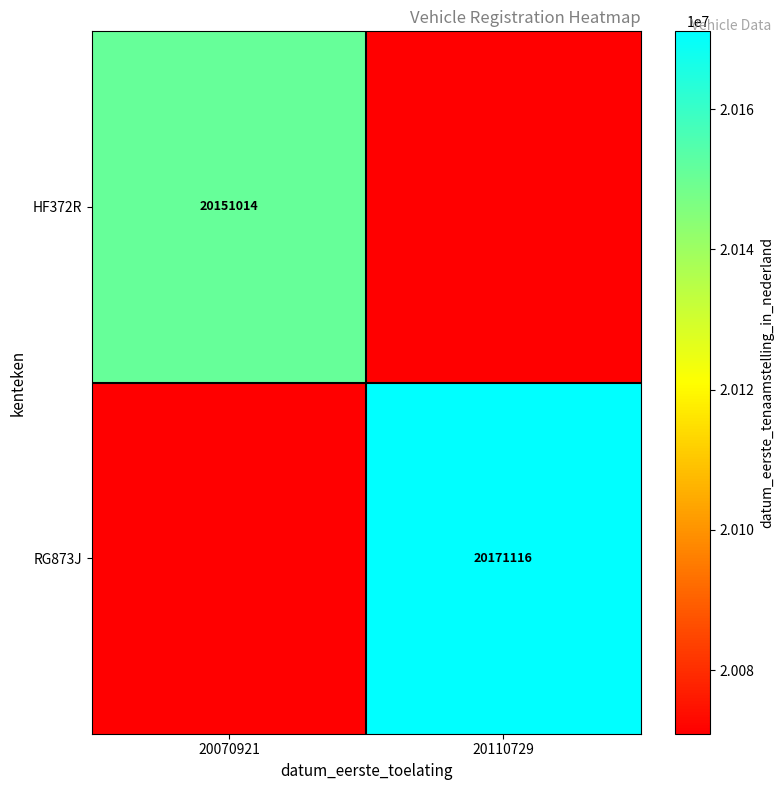

Is the value of HF372R at 20070921 greater than the value of RG873J at 20110729?

No